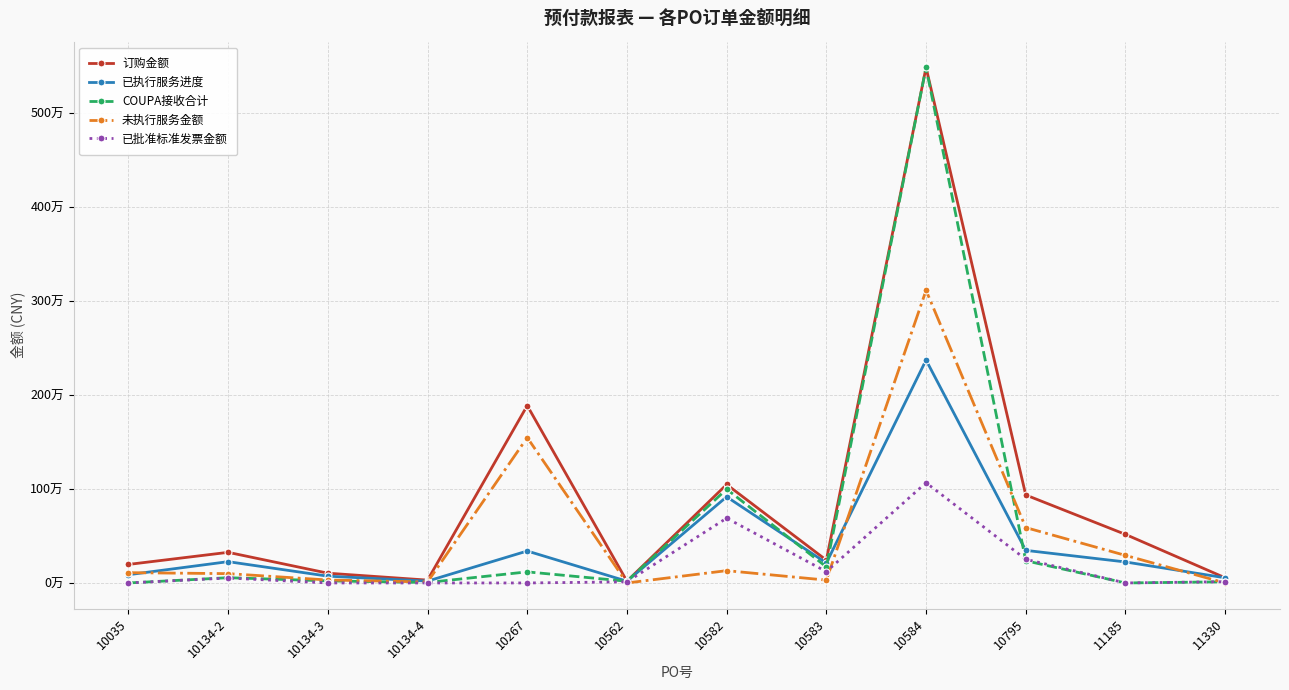

Reading left to right, list all the values displayed in this chart.

订购金额: 10035=197141.8	10134-2=325842.0	10134-3=104006.0	10134-4=30268.0	10267=1886792.4	10562=18517.4	10582=1047632.0	10583=242880.0	10584=5484240.0	10795=936000.0	11185=516630.1	11330=54878.0
已执行服务进度: 10035=87618.6	10134-2=226672.6	10134-3=72352.0	10134-4=19674.2	10267=340000.0	10562=18517.4	10582=916678.0	10583=212520.0	10584=2371563.2	10795=346769.4	11185=223407.5	11330=54878.0
COUPA接收合计: 10035=0.0	10134-2=56031.0	10134-3=22226.4	10134-4=4742.3	10267=118039.6	10562=18180.0	10582=997744.8	10583=171376.8	10584=5484240.0	10795=236197.3	11185=0.0	11330=12444.0
未执行服务金额: 10035=109523.2	10134-2=99169.4	10134-3=31654.0	10134-4=10593.8	10267=1546792.4	10562=0.0	10582=130954.0	10583=30360.0	10584=3112676.8	10795=589230.6	11185=293222.5	11330=0.0
已批准标准发票金额: 10035=0.0	10134-2=52644.4	10134-3=0.0	10134-4=0.0	10267=0.0	10562=12000.0	10582=689513.5	10583=120477.7	10584=1066380.0	10795=251749.4	11185=0.0	11330=13719.5